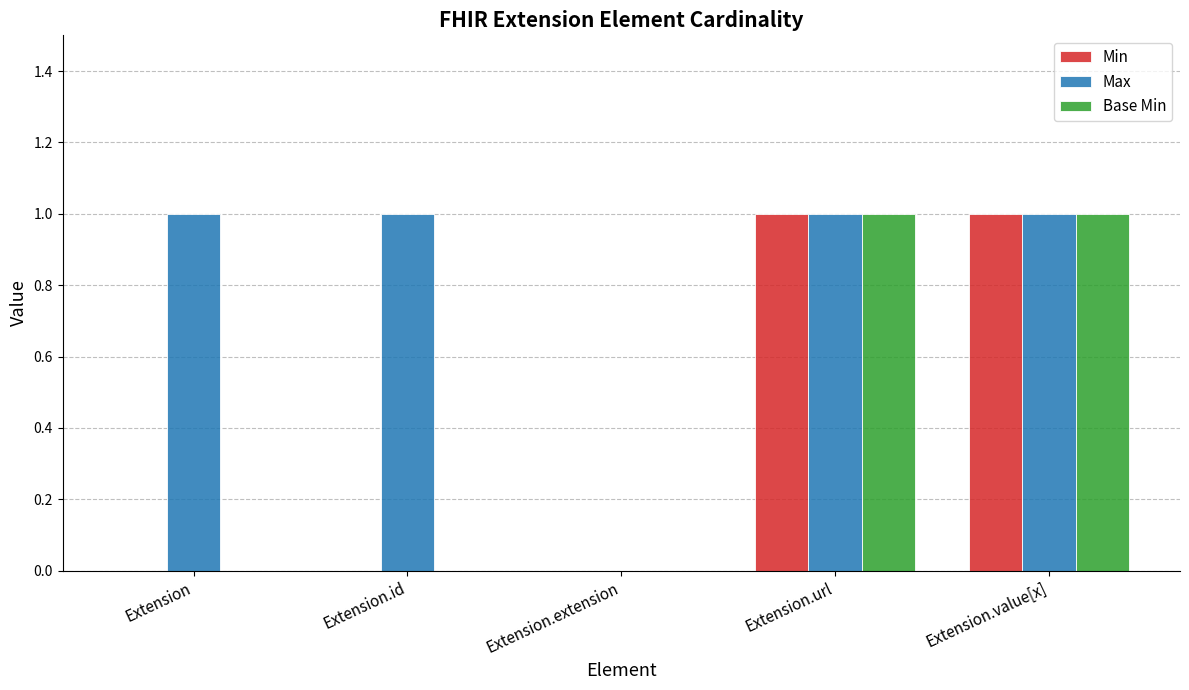

Is it true that Base Min equals 1 at Extension.value[x]?

True